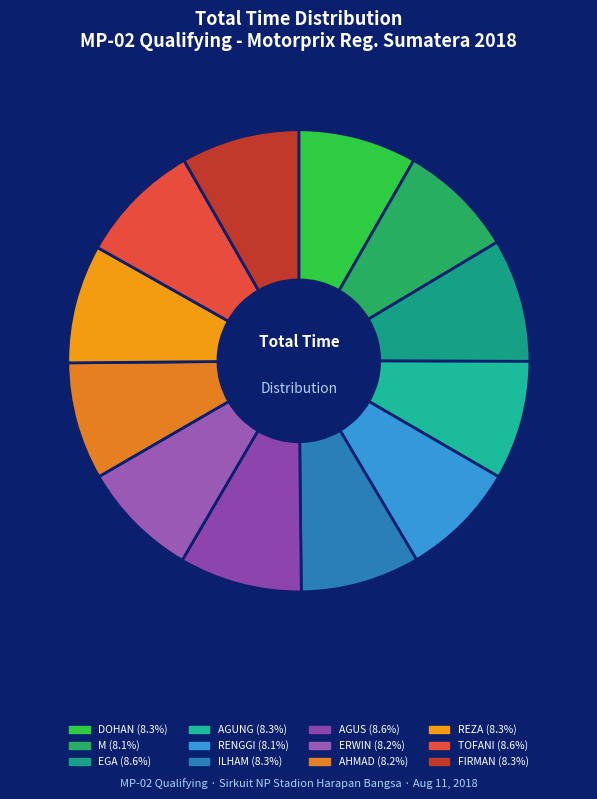

How many segments does this pie chart have?

12